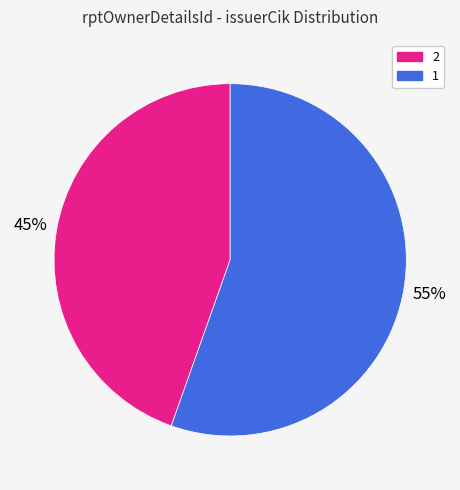

Which category has the smallest portion of the pie?

2